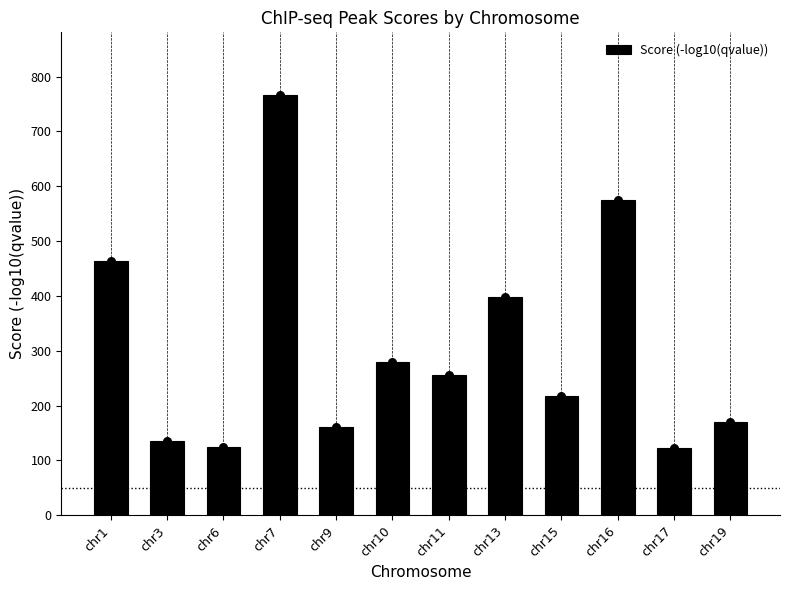

What is the change in value from chr3 to chr9?

+24.5